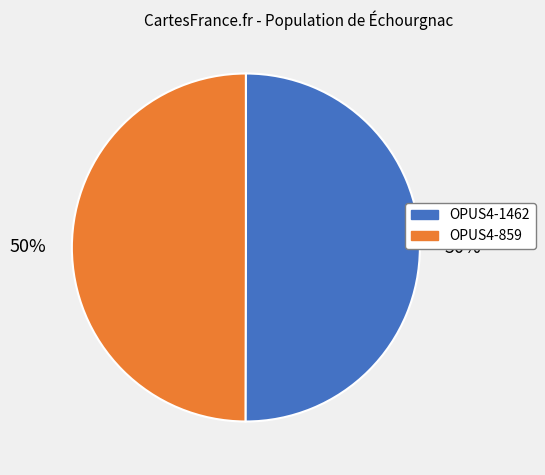

To the nearest percent, what percentage of the pie is OPUS4-859?

50%